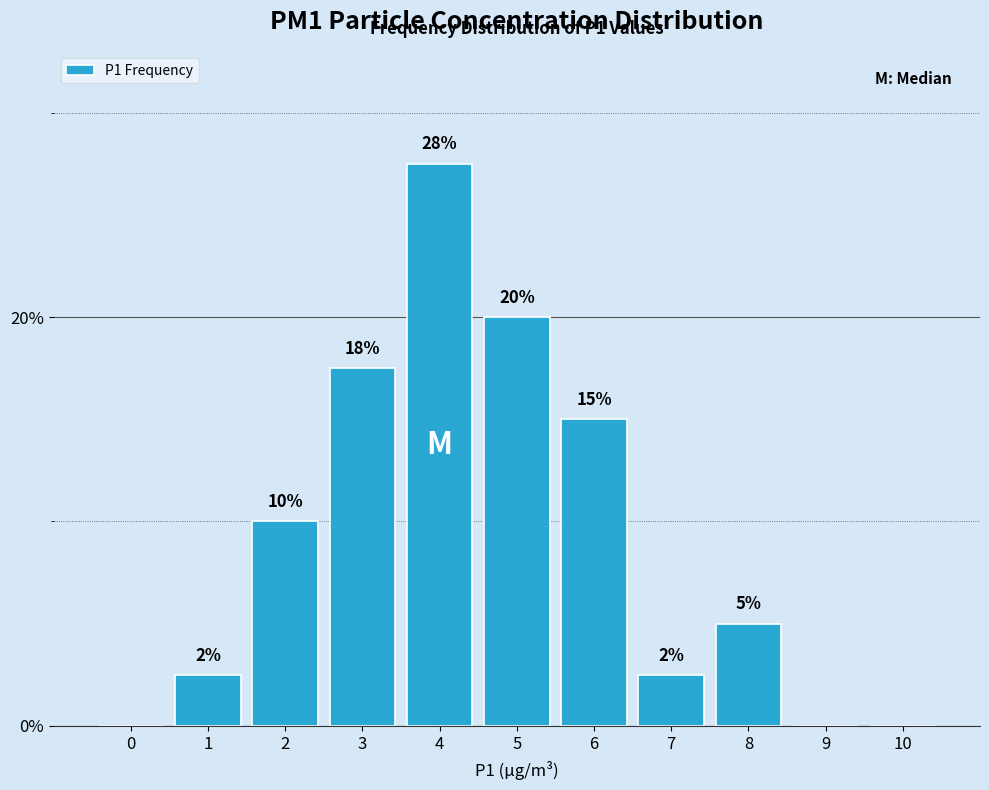

What is the ratio of the value at 2 to the value at 8?

2.0